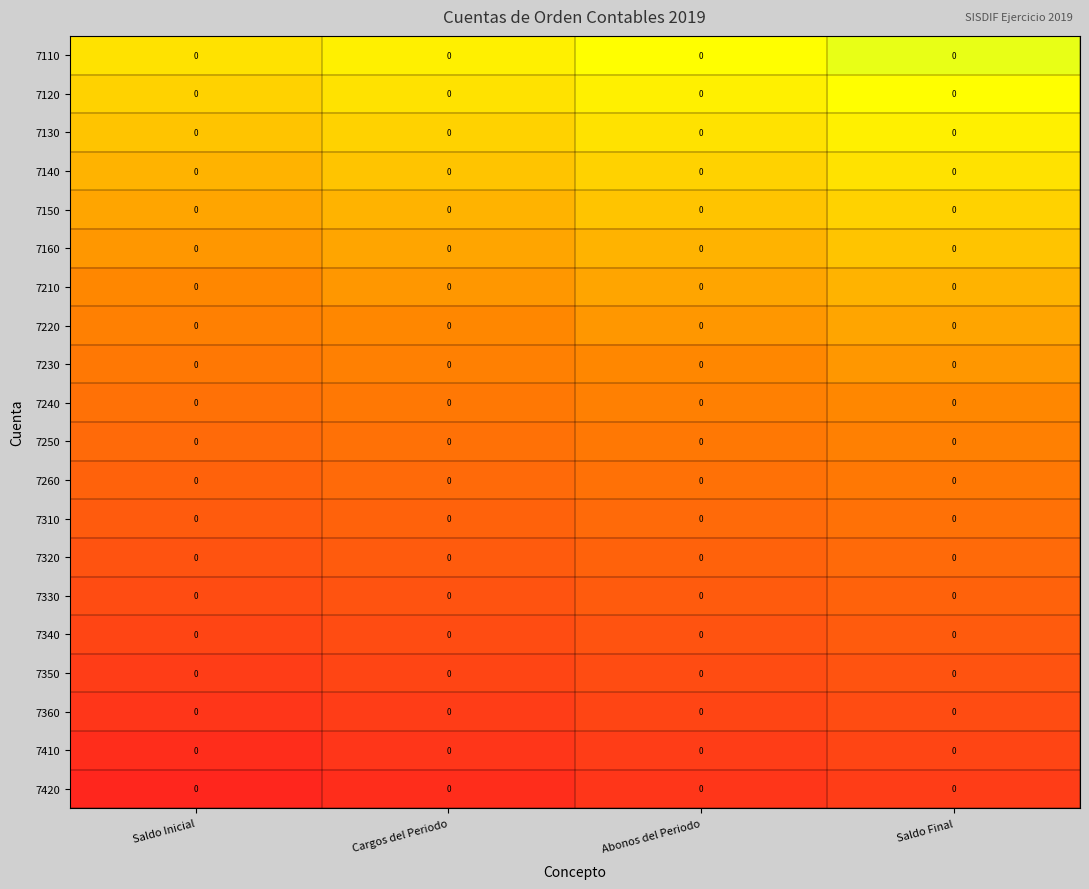

At which category is the sum across all series the highest?

Saldo Final